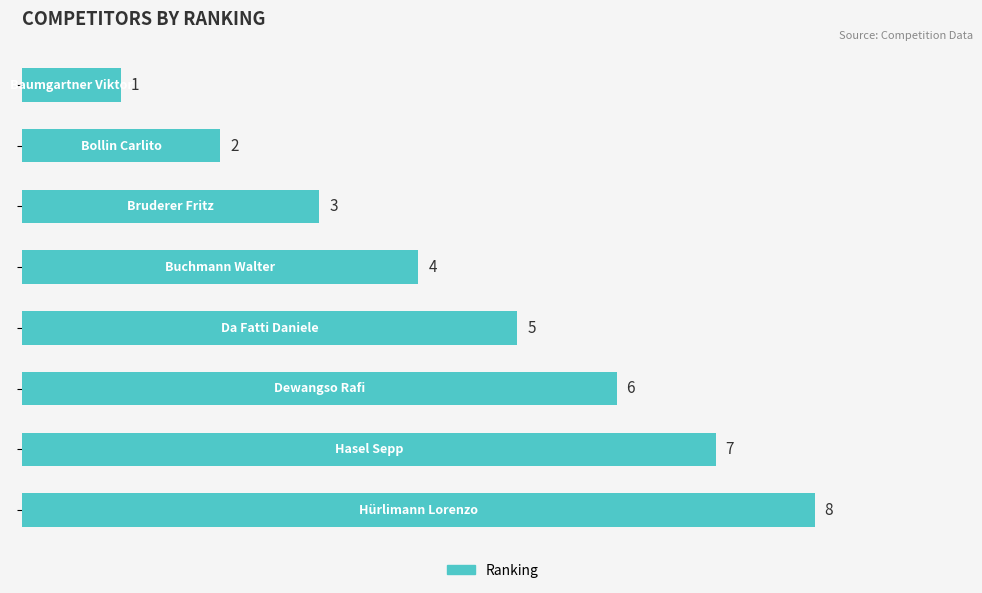

What is the greatest value displayed?

8